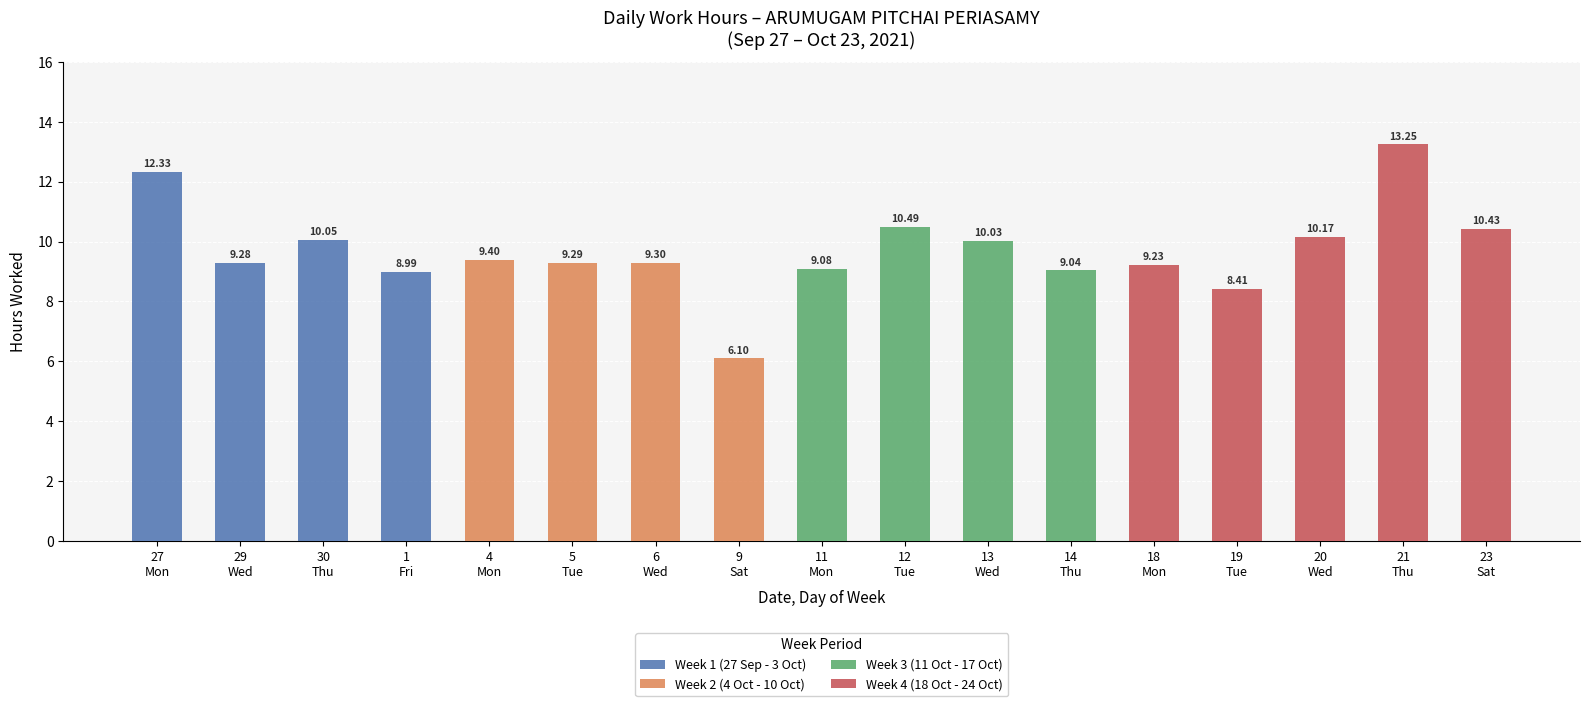

How many data points in Week 1 (27 Sep - 3 Oct) are above 0?

4